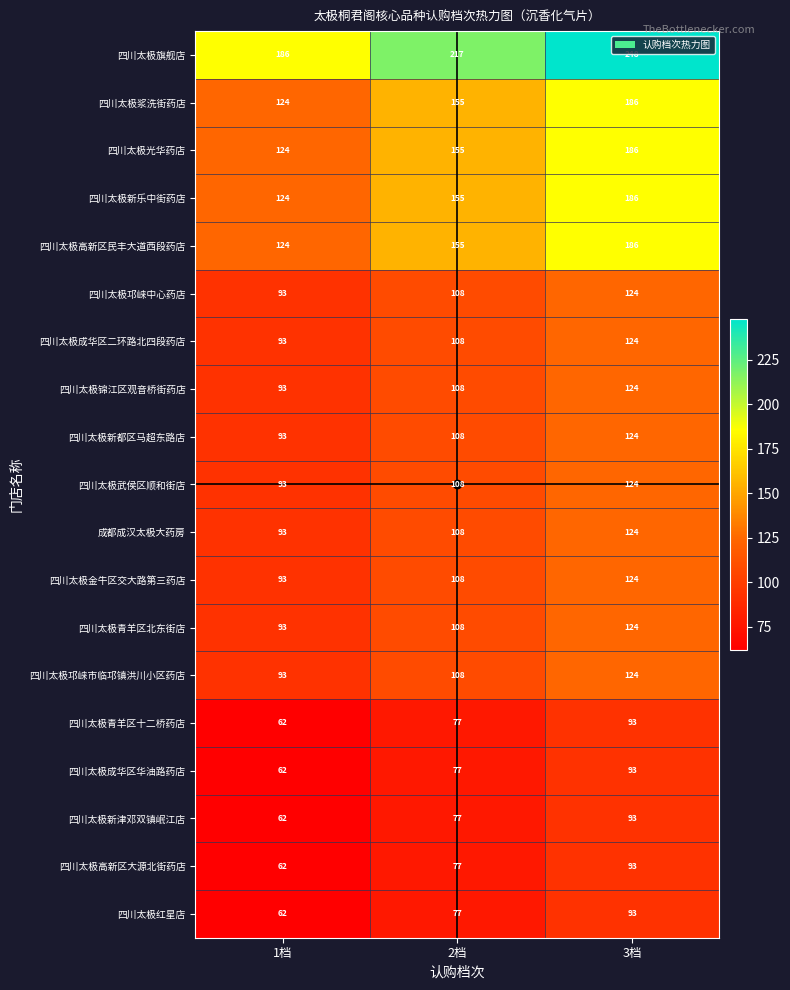

What value does the 四川太极成华区二环路北四段药店 series have at 1档?

93